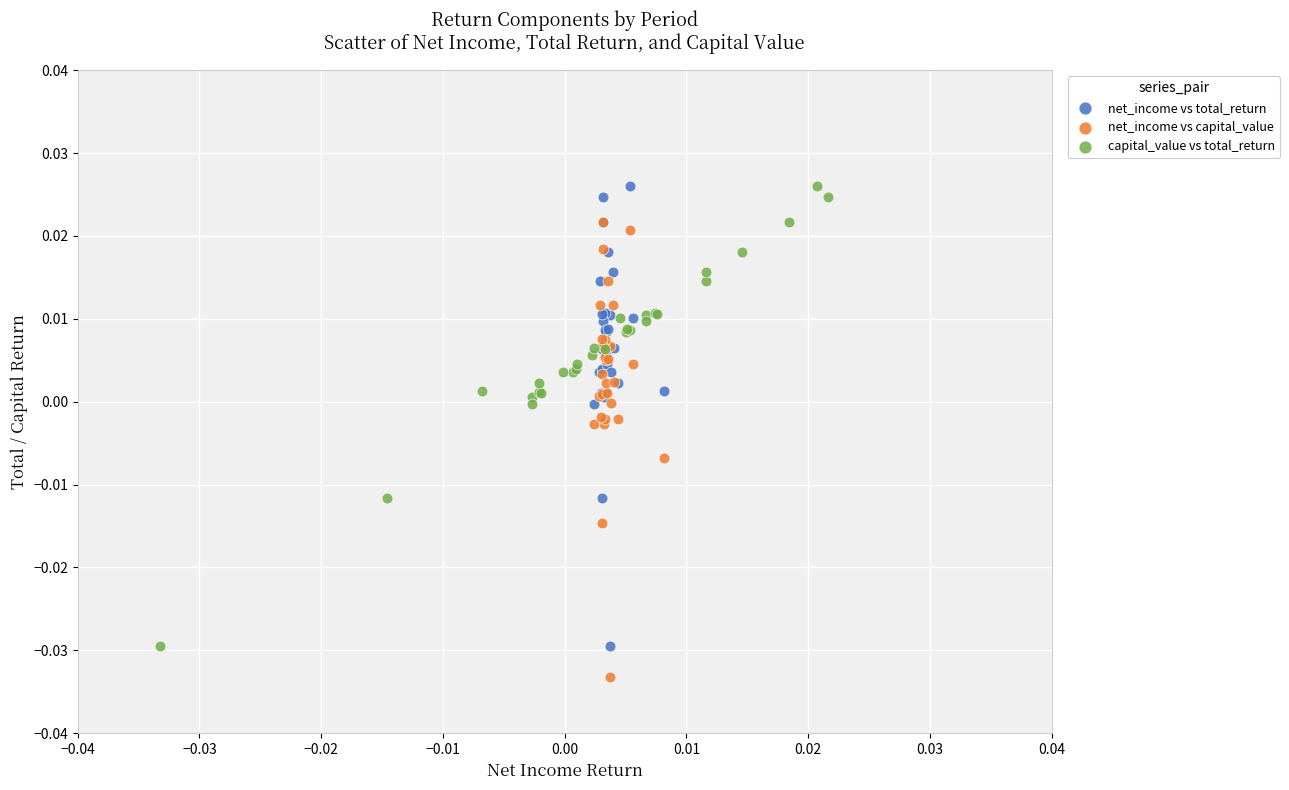

Which series reaches the minimum Y coordinate?

net_income vs capital_value